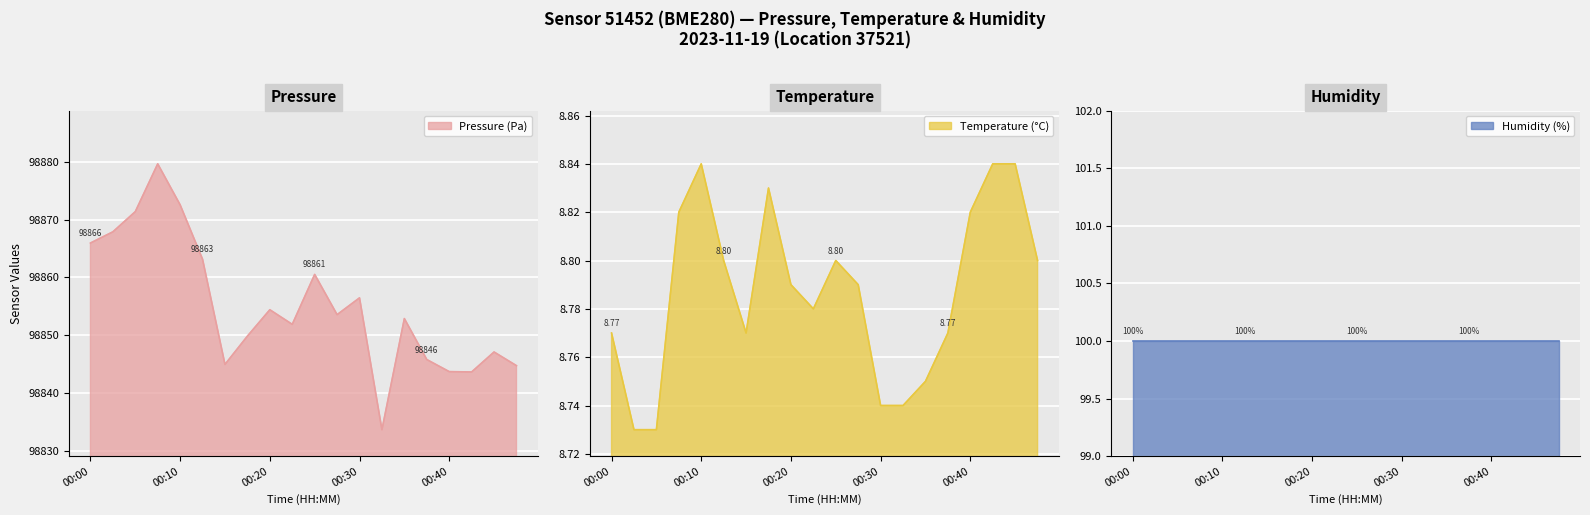

What is the value of the temperature point at the 2nd from the left?

8.7